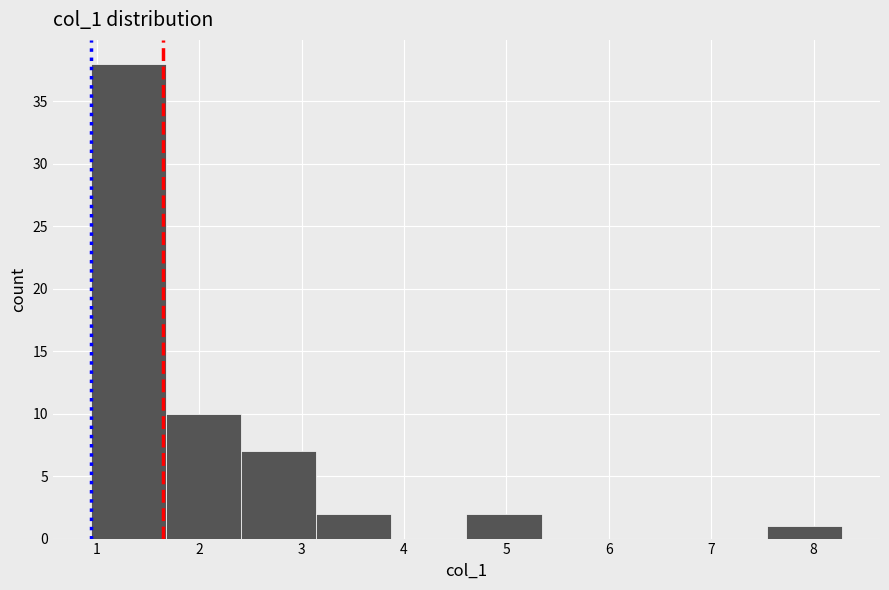

Reading left to right, list every bar in this chart as the range it spans on the x-axis followed by its height. Neither the bar edges nor the heights are printed on the chart, so give them approximately, as read against the axes.

0.9 to 1.7: 38
1.7 to 2.4: 10
2.4 to 3.1: 7
3.1 to 3.9: 2
3.9 to 4.6: 0
4.6 to 5.3: 2
5.3 to 6.1: 0
6.1 to 6.8: 0
6.8 to 7.5: 0
7.5 to 8.3: 1